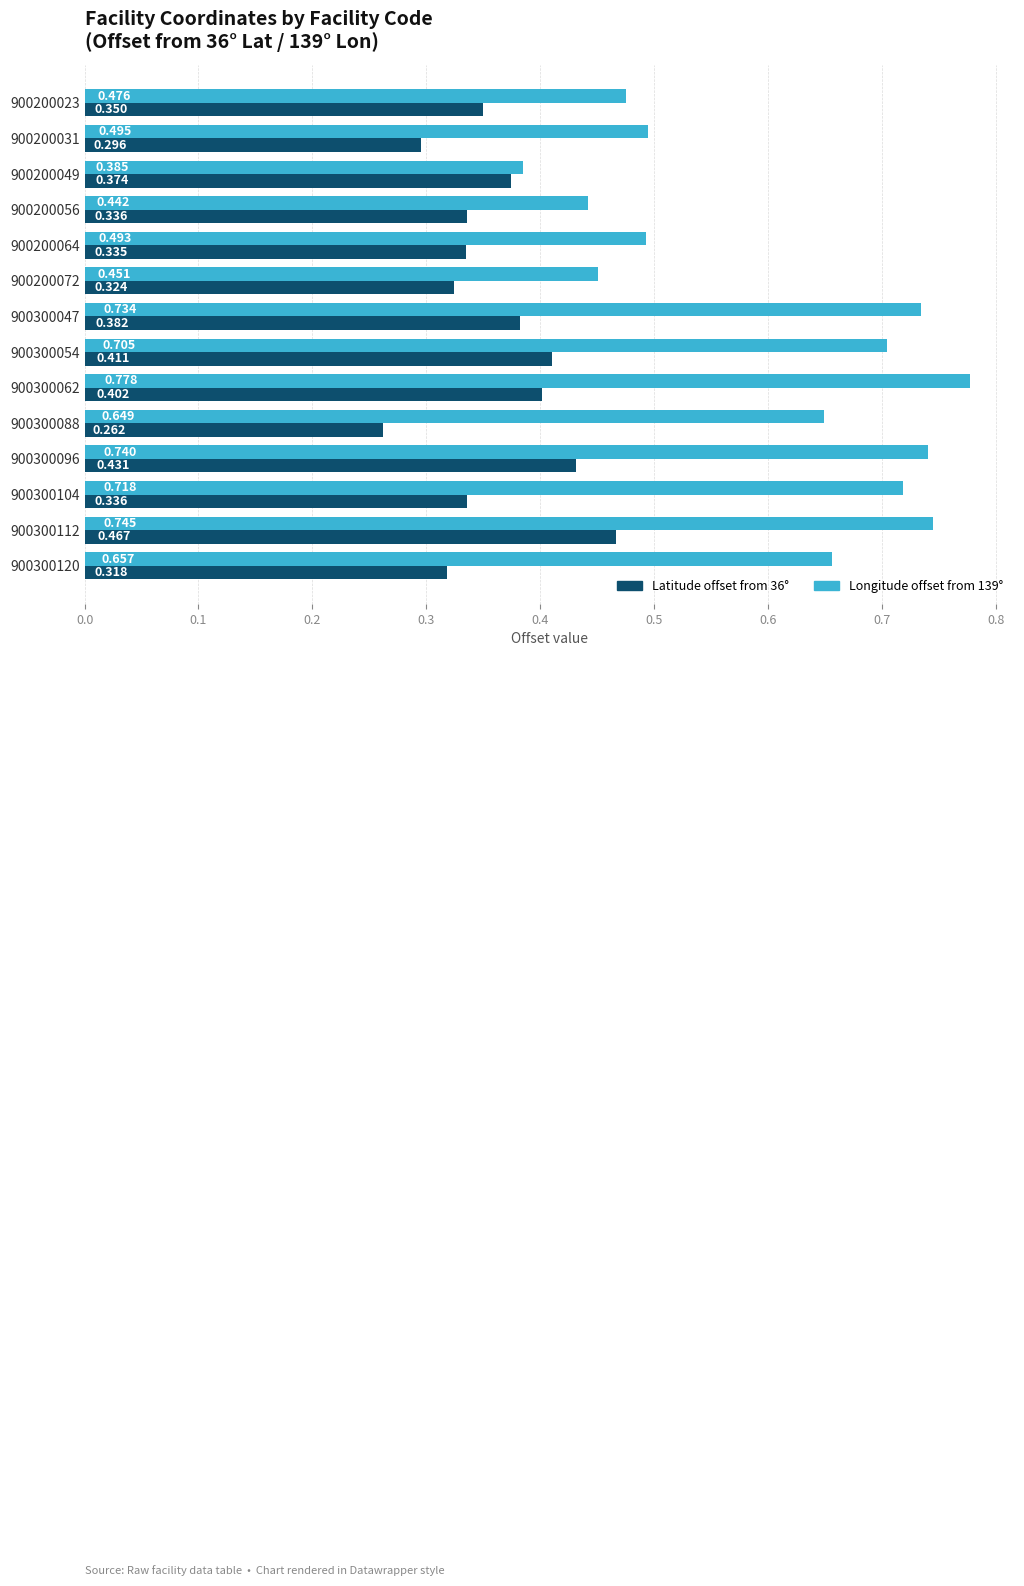

Is the value of Longitude offset from 139° at 900200023 greater than the value of Latitude offset from 36° at 900200031?

Yes